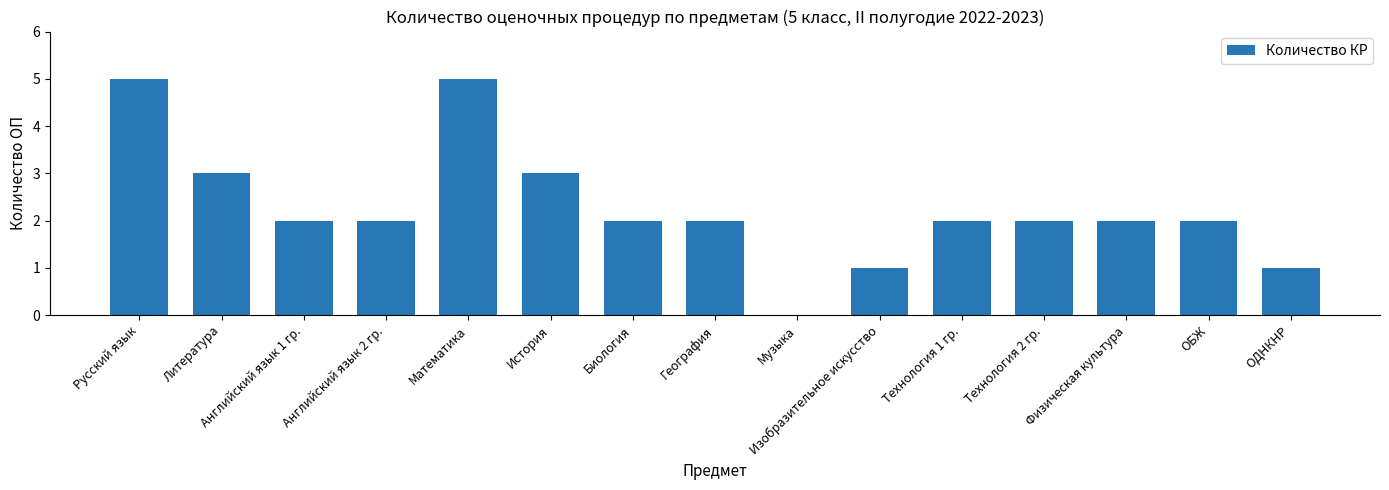

How many values are above zero?

14